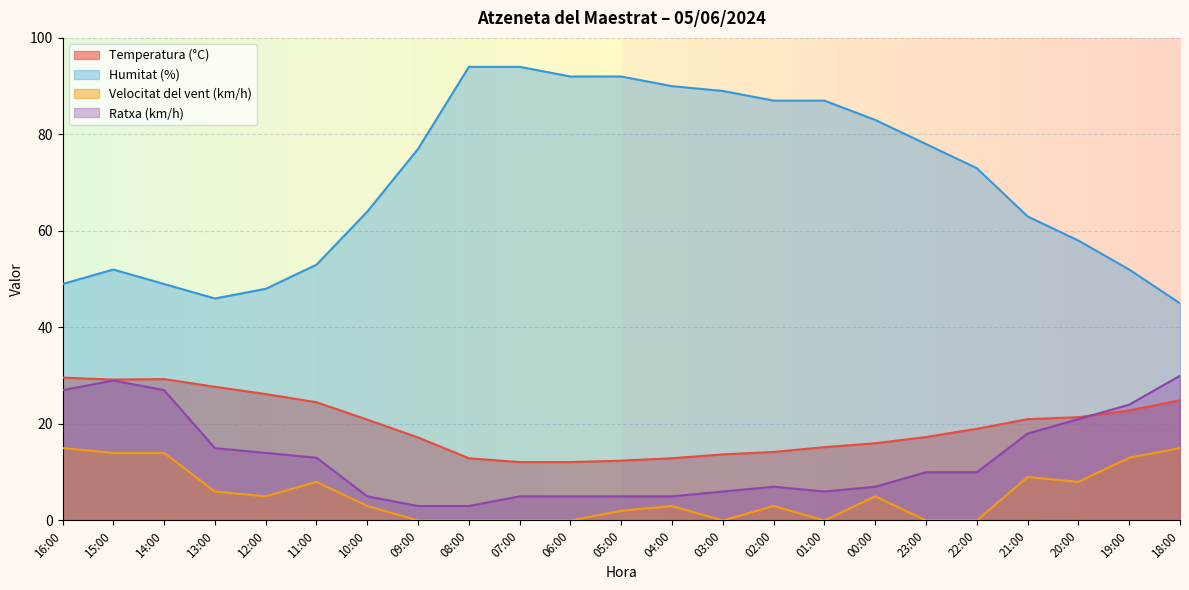

How many values in the Temperatura (°C) series exceed 19?

11